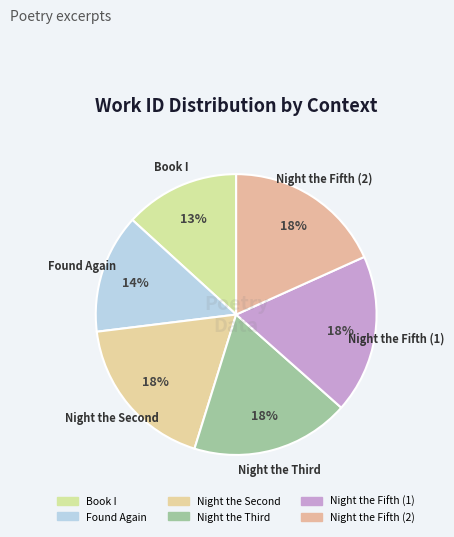

Which has a higher value, Night the Fifth (1) or Night the Fifth (2)?

Night the Fifth (1)